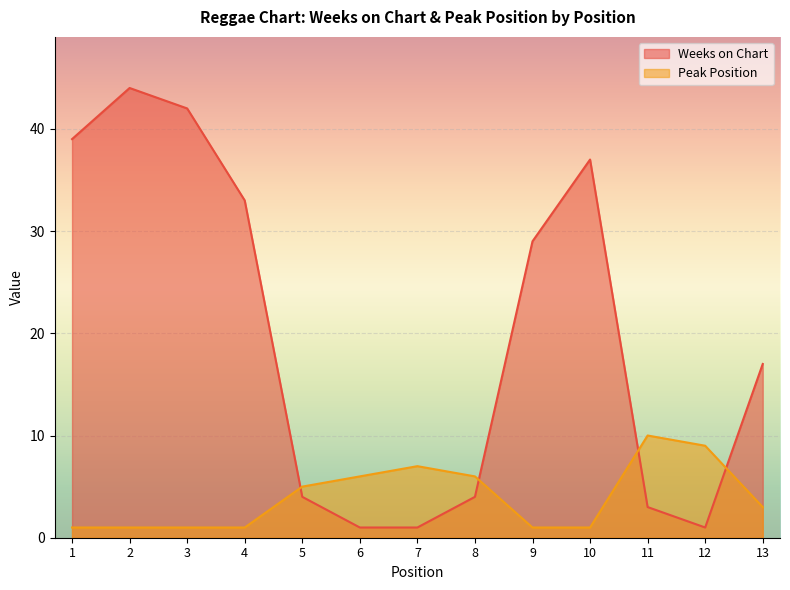

At how many categories does at least one series exceed 14?

7